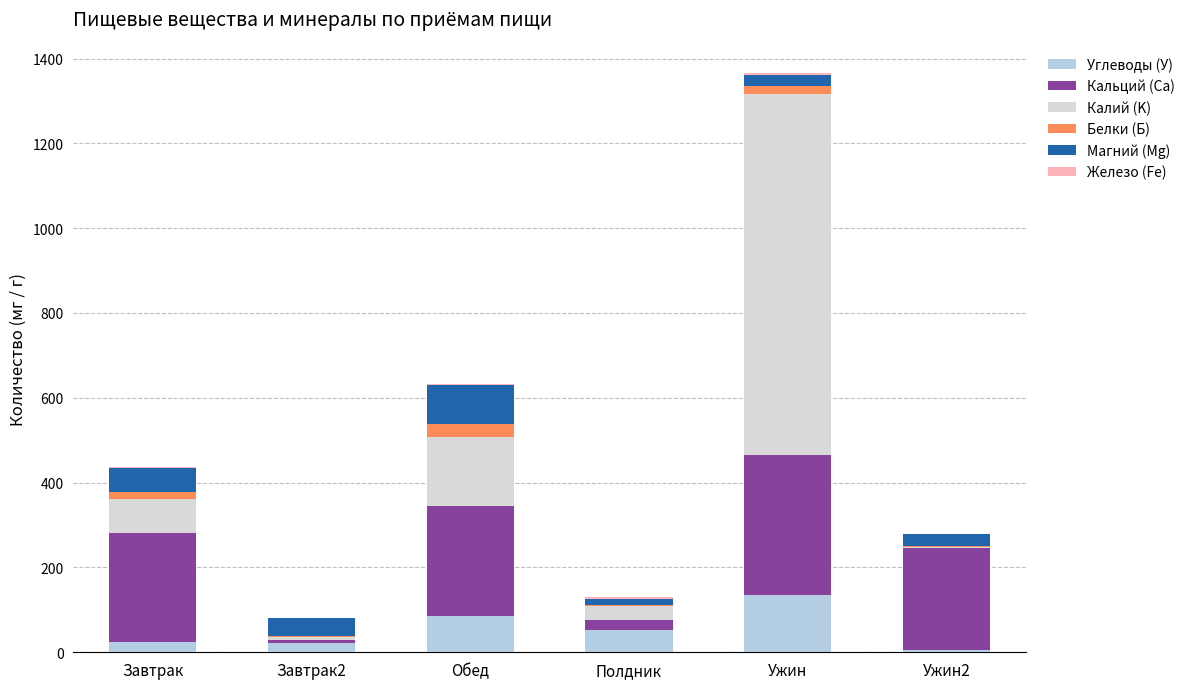

At which category is the sum across all series the highest?

Ужин